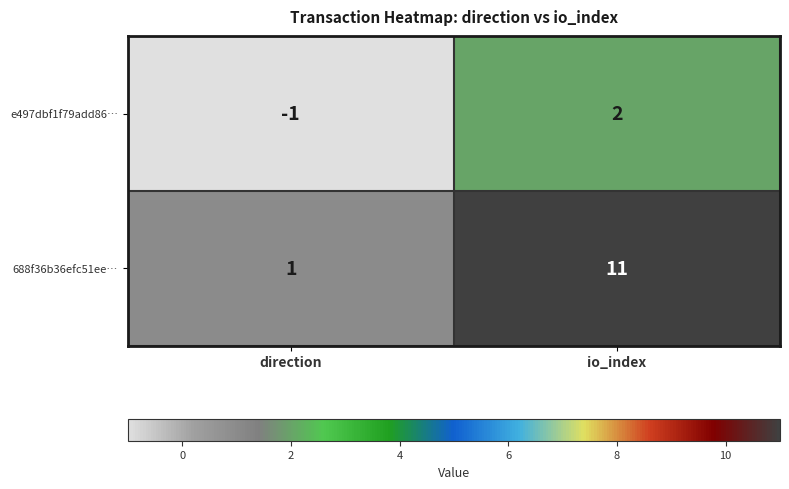

At which category is the sum across all series the highest?

io_index